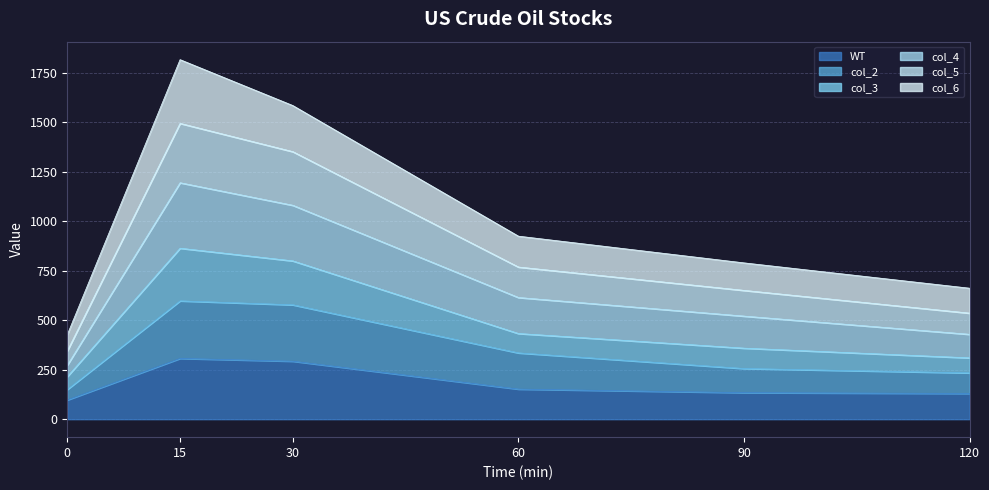

What is the total value across all series at 30?

1585